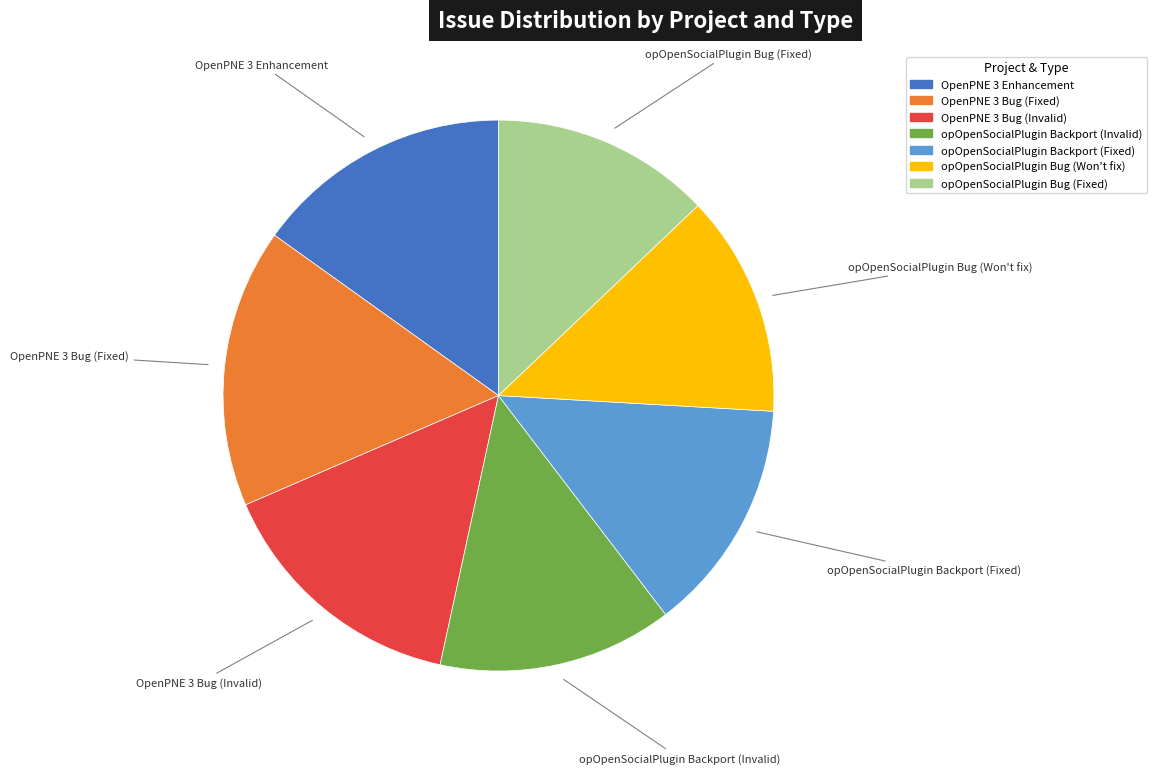

Is OpenPNE 3 Bug (Invalid) the majority of the pie?

No